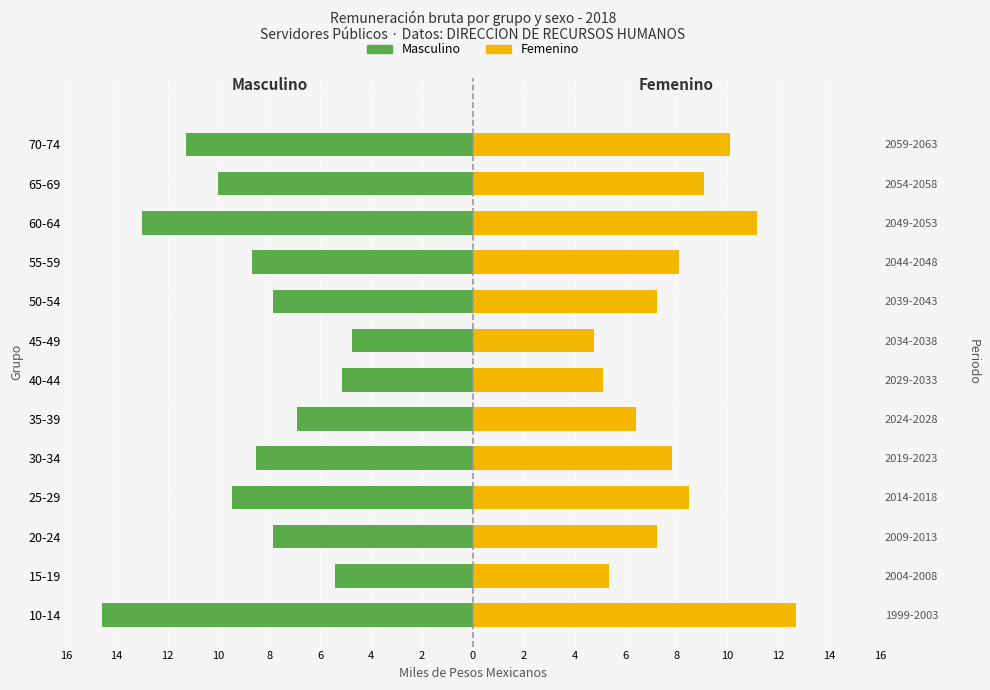

The Femenino series shows 8.6 at 40-44. True or false?

False